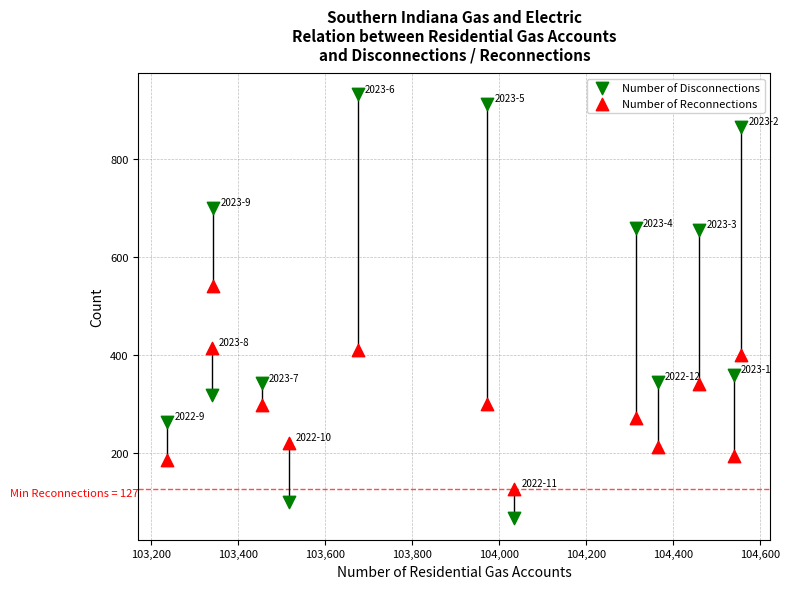

What are all the series names shown in the legend?

Number of Disconnections, Number of Reconnections